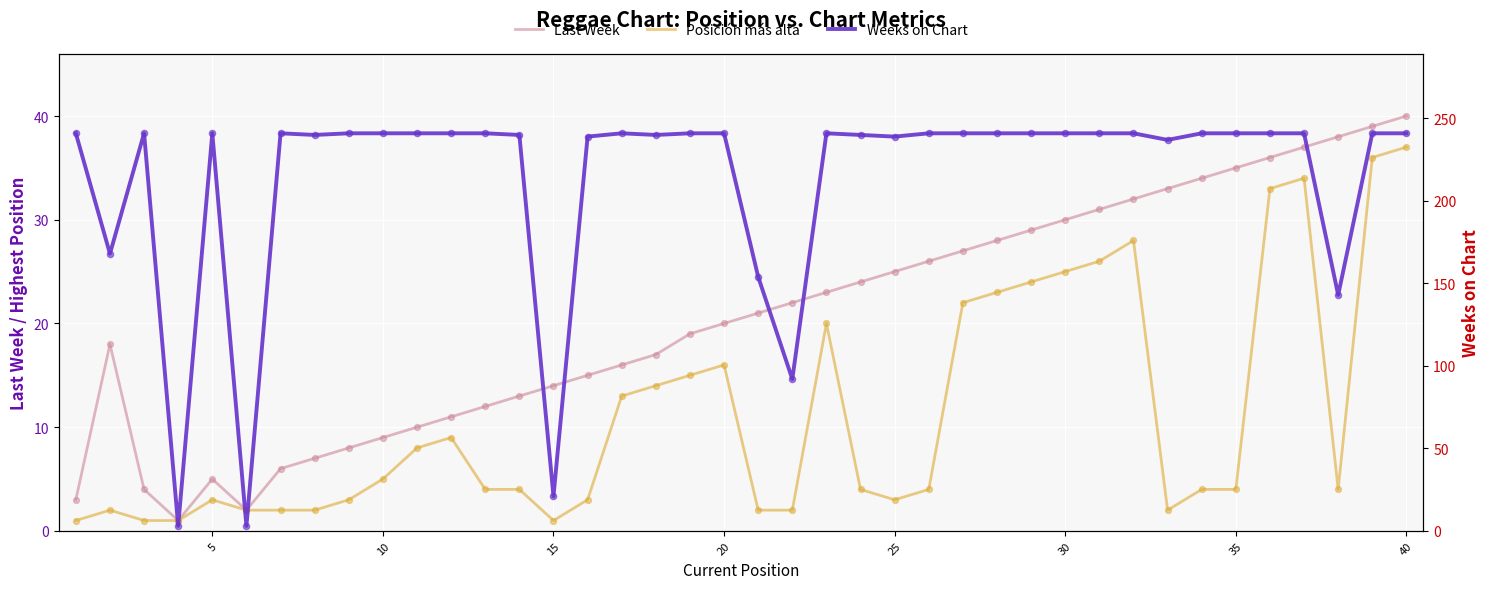

Which series has the largest Y range (max minus min)?

Weeks on Chart